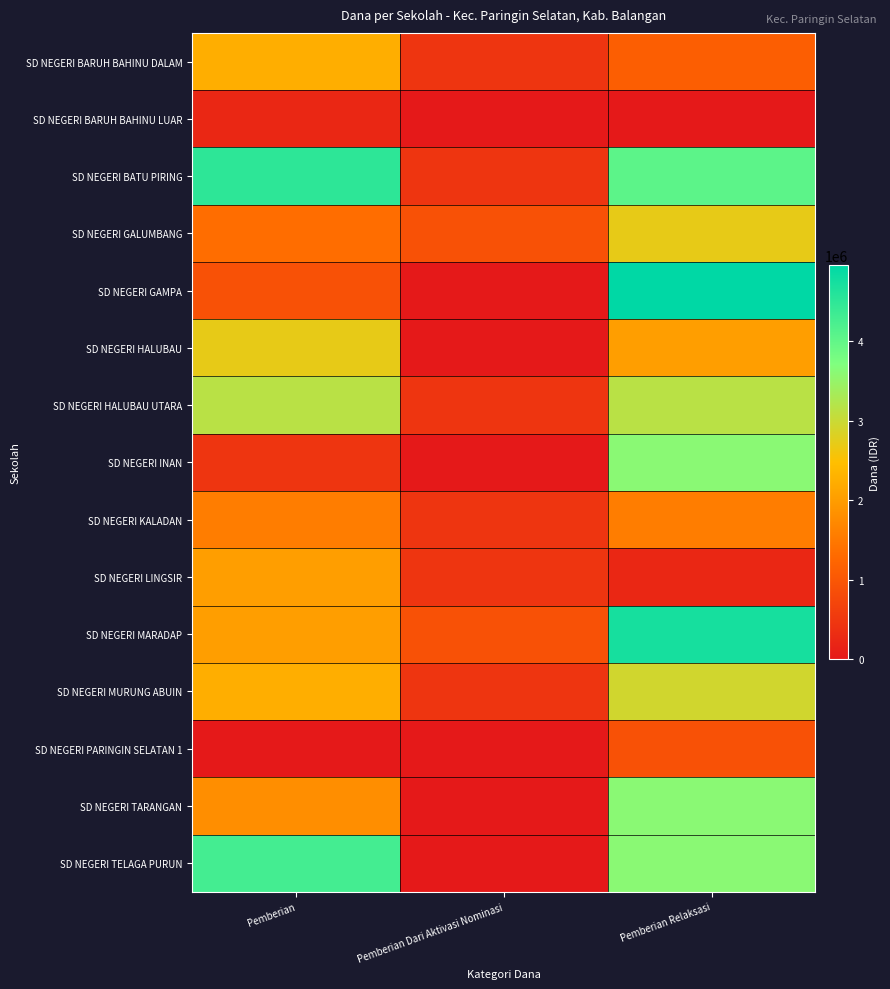

Rank the series at Pemberian Relaksasi from highest to lowest value.

SD NEGERI GAMPA, SD NEGERI MARADAP, SD NEGERI BATU PIRING, SD NEGERI INAN, SD NEGERI TARANGAN, SD NEGERI TELAGA PURUN, SD NEGERI HALUBAU UTARA, SD NEGERI MURUNG ABUIN, SD NEGERI GALUMBANG, SD NEGERI HALUBAU, SD NEGERI KALADAN, SD NEGERI BARUH BAHINU DALAM, SD NEGERI PARINGIN SELATAN 1, SD NEGERI LINGSIR, SD NEGERI BARUH BAHINU LUAR